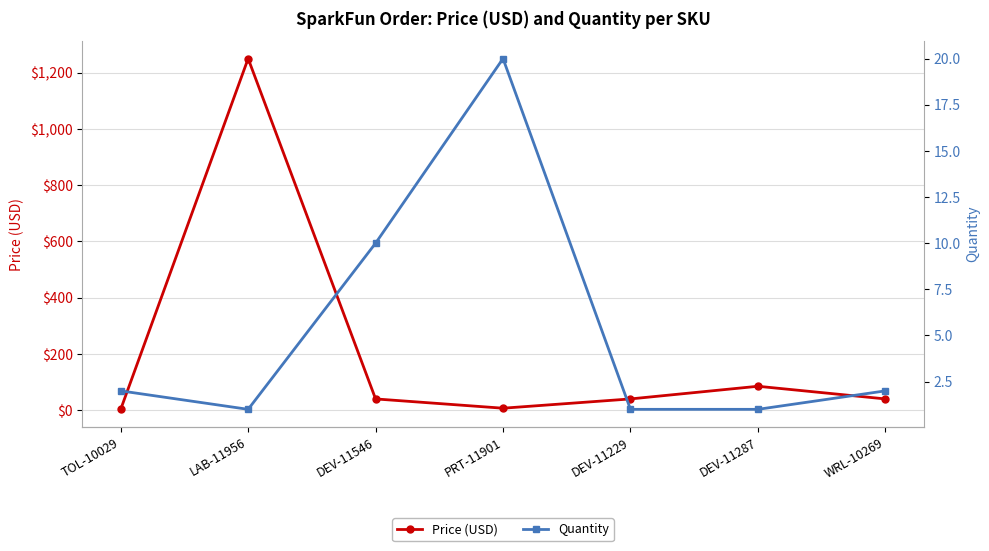

Does the chart have visible grid lines?

Yes